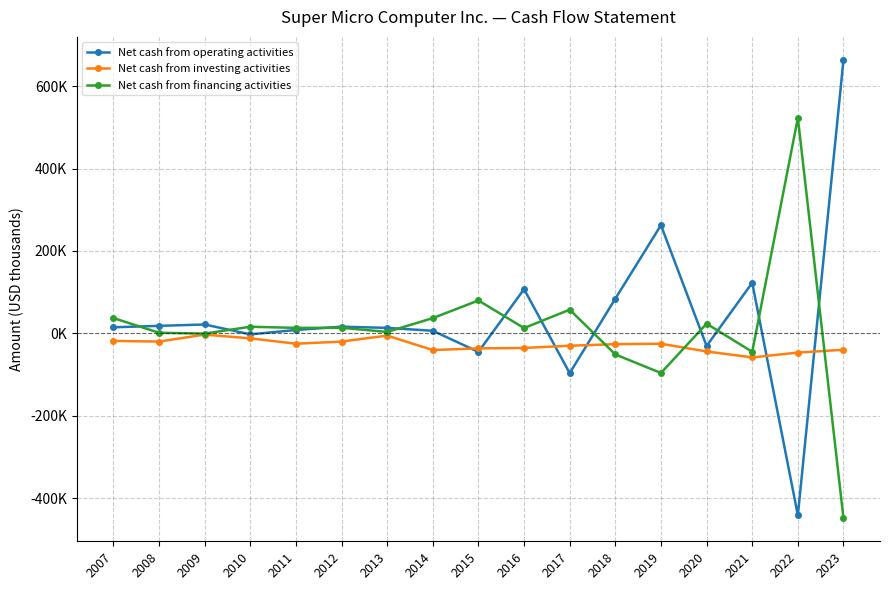

How many interior local peaks does the Net cash from investing activities series have?

3